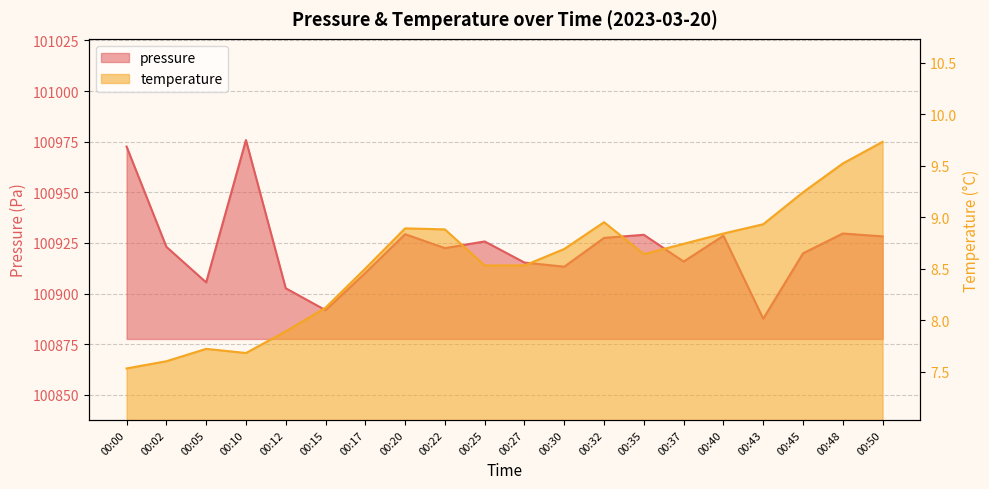

What is the approximate value of temperature at 00:43?

8.9